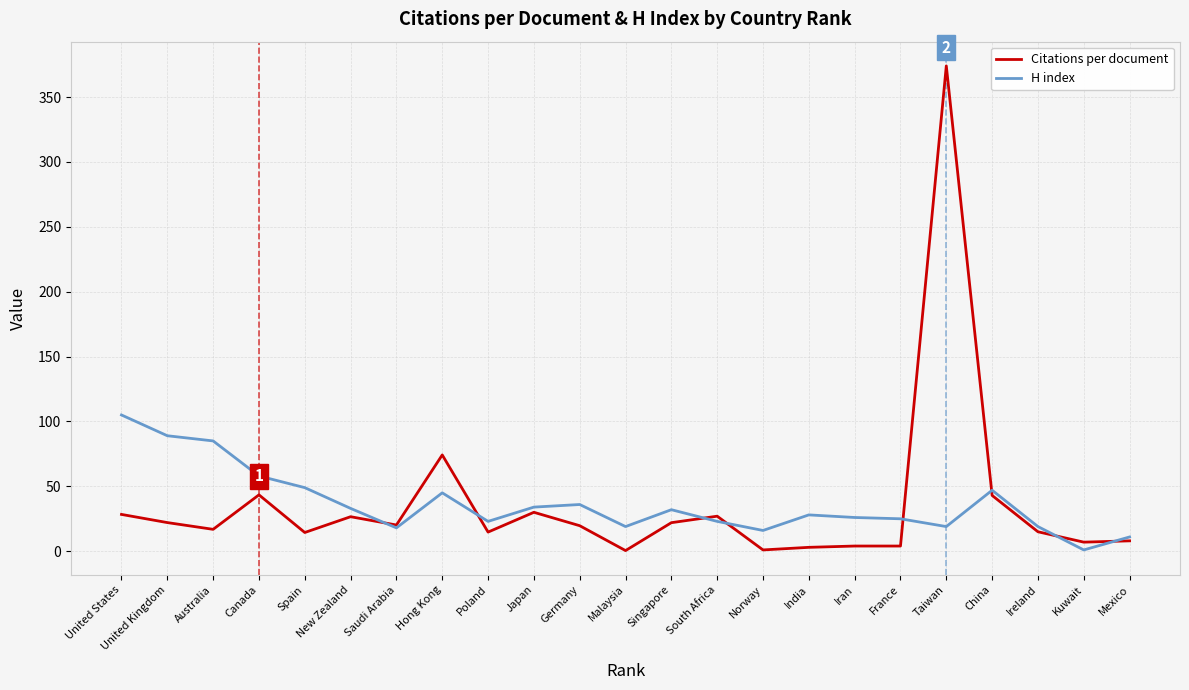

At Iran, list the series in order from smallest to largest.

Citations per document, H index